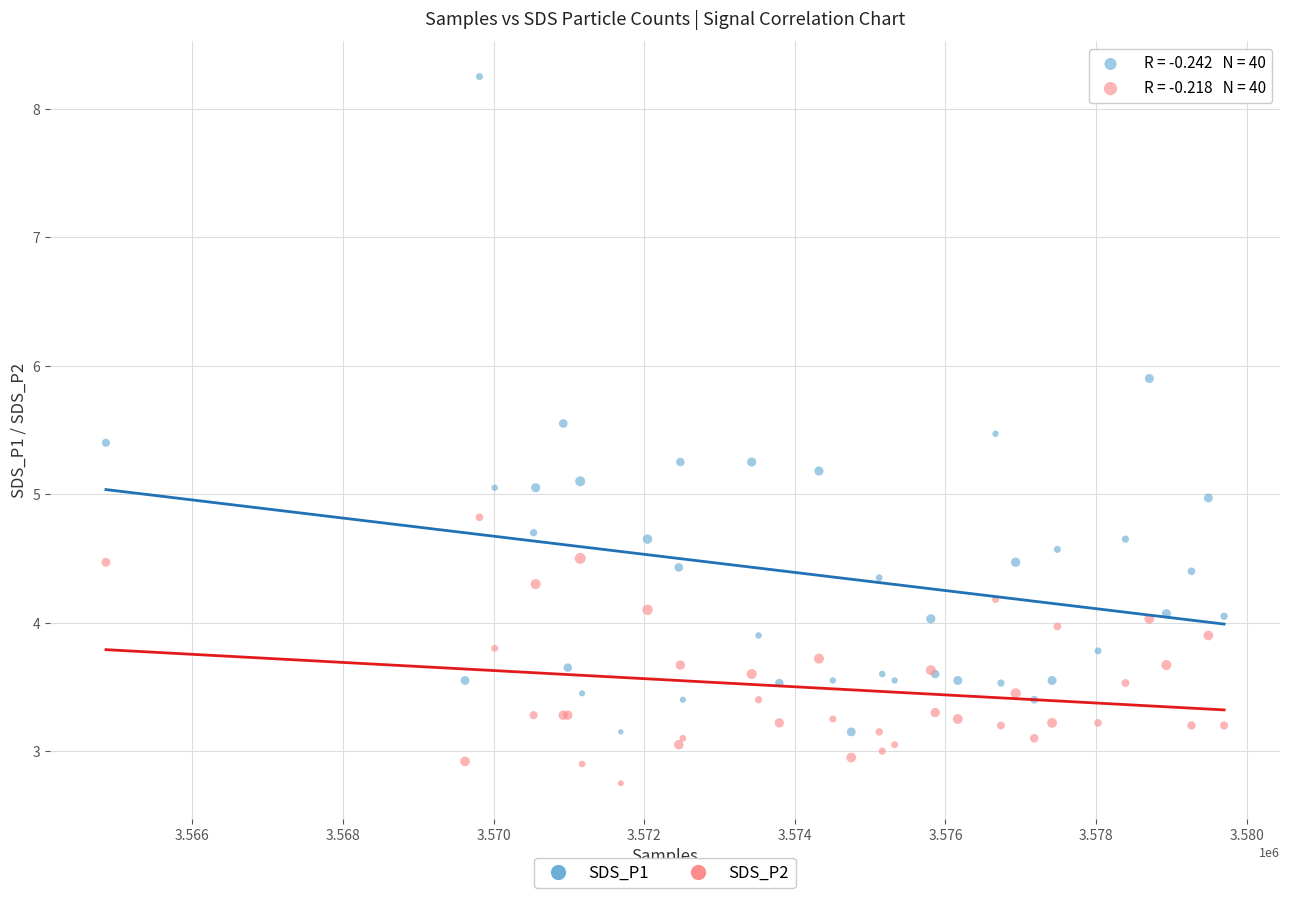

What is the X range (max minus min) for the scatter plot?

14848.0